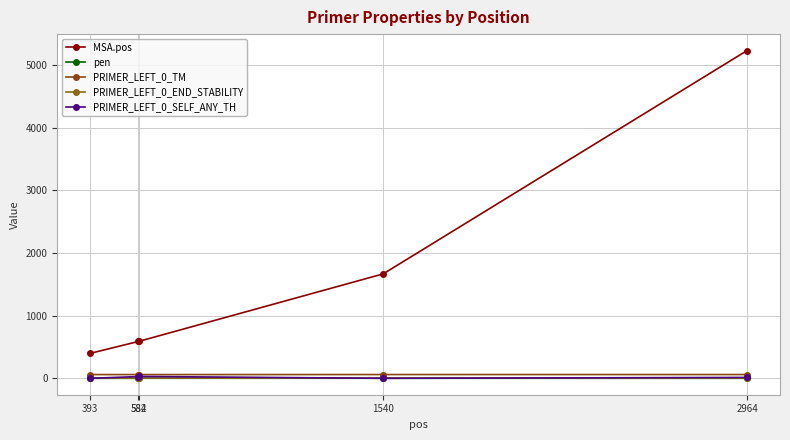

Reading left to right, extract all data points from this chart.

MSA.pos: 398.0	588.0	590.0	1666.0	5228.0
pen: 0.0	0.2	1.2	1.3	0.4
PRIMER_LEFT_0_TM: 60.0	59.8	59.8	60.3	60.4
PRIMER_LEFT_0_END_STABILITY: 4.0	3.0	2.9	4.1	4.2
PRIMER_LEFT_0_SELF_ANY_TH: 0.0	28.3	30.1	0.0	14.2